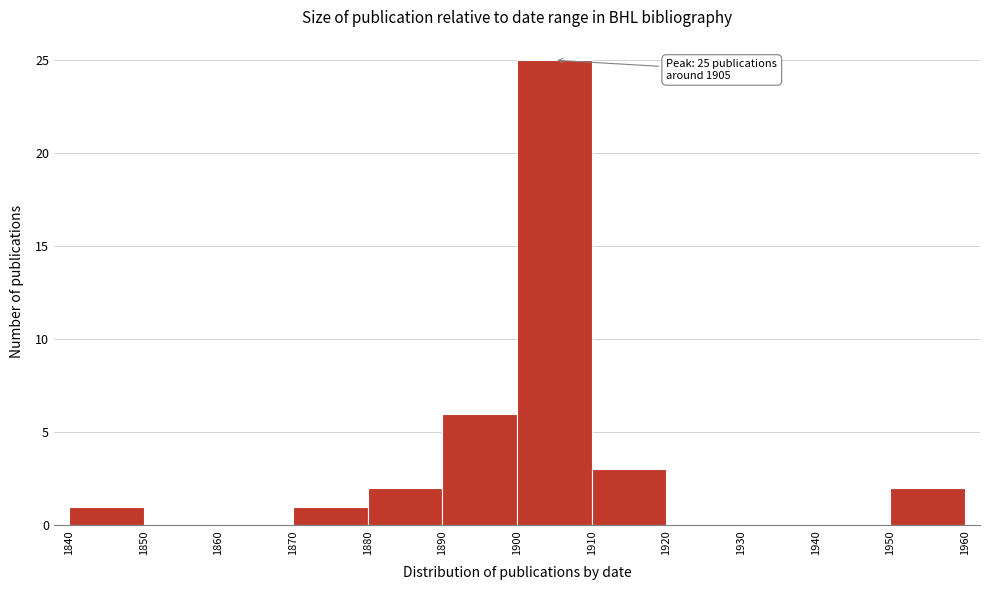

Over which range of the x-axis is the bar tallest?

1900 to 1910